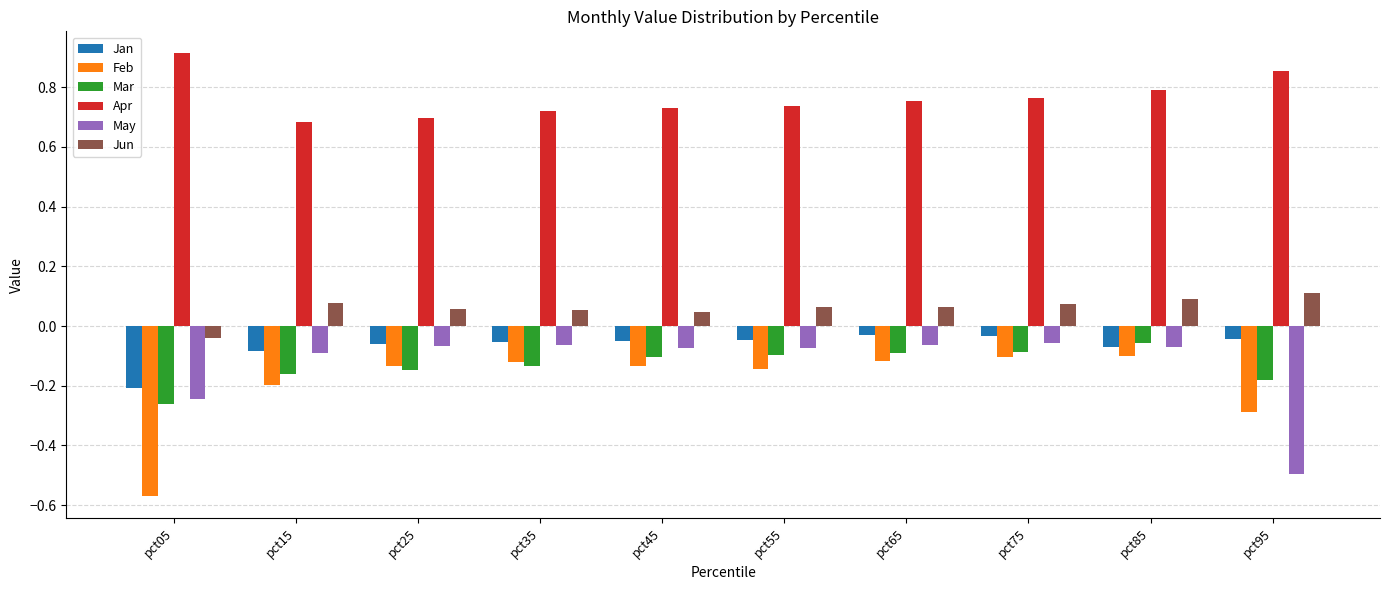

Is the value of May at pct35 greater than the value of Mar at pct35?

Yes